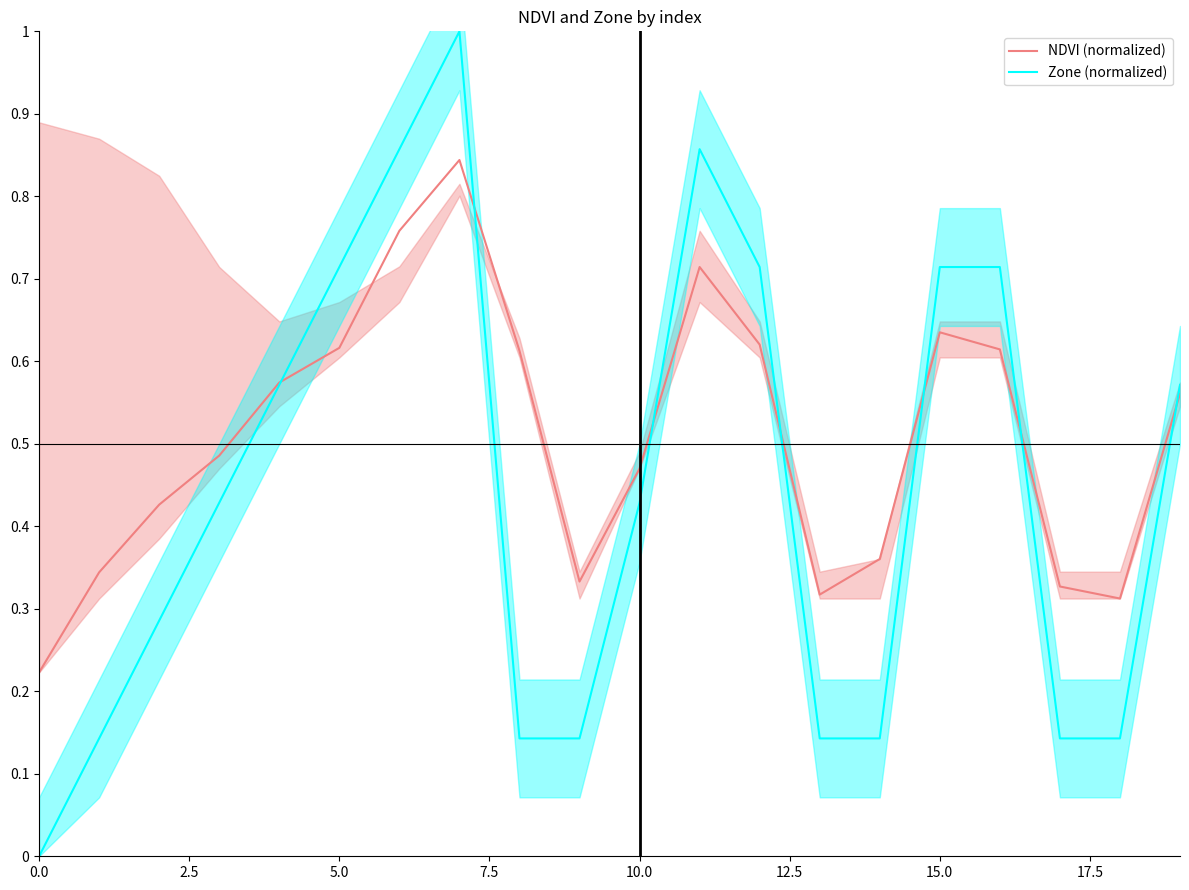

What is the difference between the Zone (normalized) values at 10 and 16?

0.3